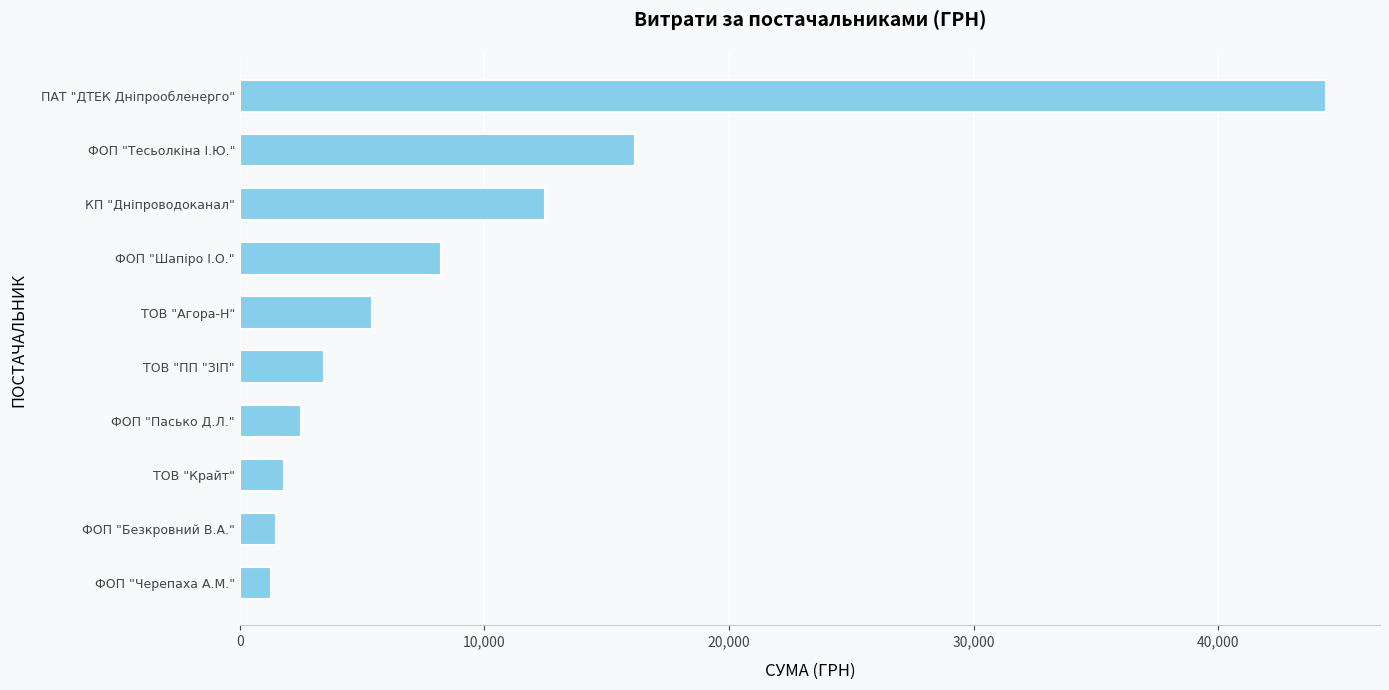

What value does the data have at ТОВ "ПП "ЗІП"?

3422.1